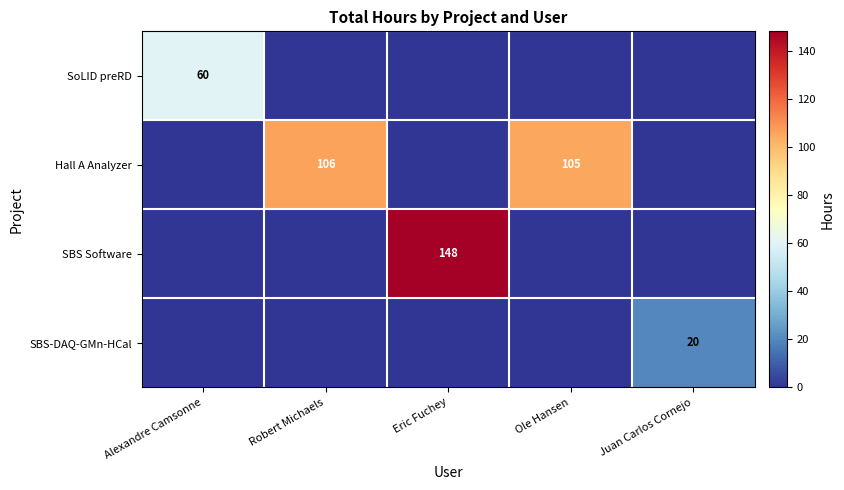

At which category does the chart reach its minimum across all series?

Robert Michaels